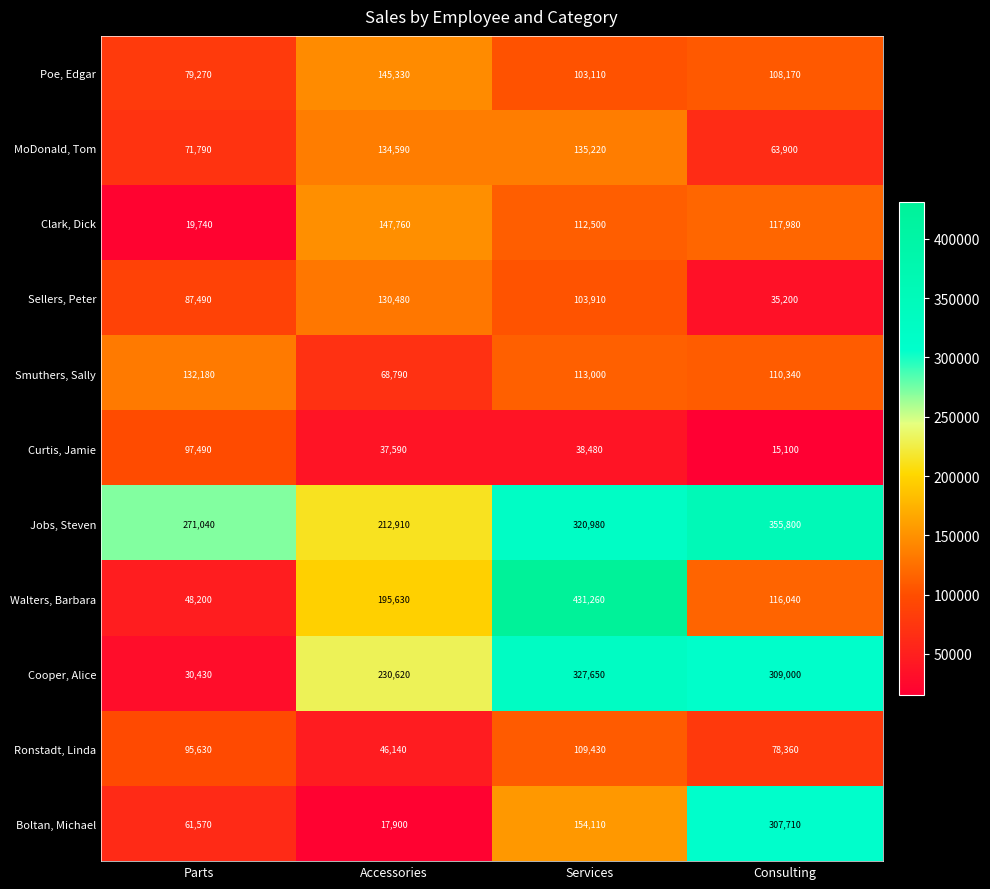

Is the value of Smuthers, Sally at Services greater than the value of Clark, Dick at Services?

Yes